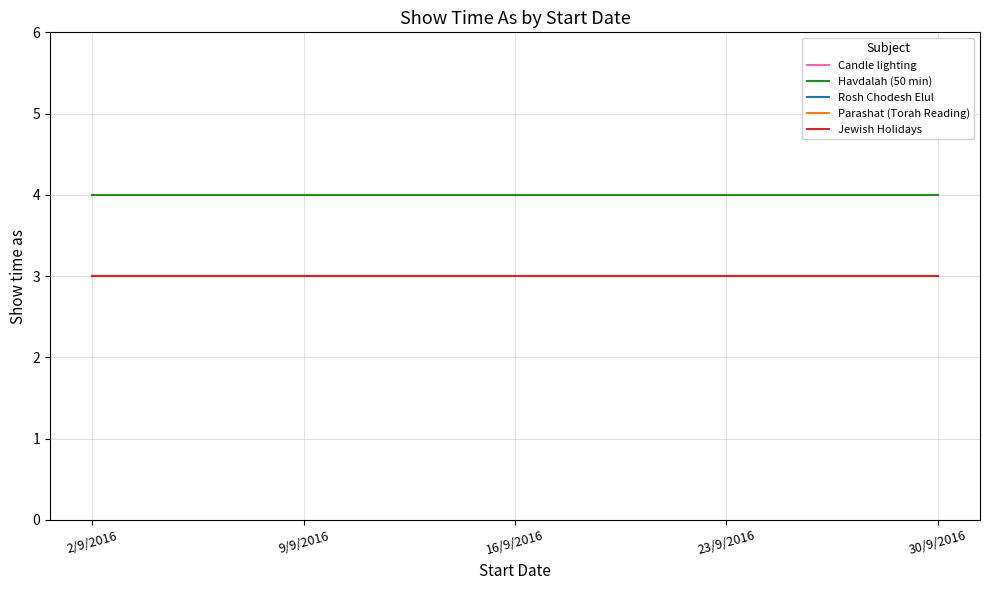

True or false: Candle lighting and Havdalah (50 min) intersect in this chart.

False